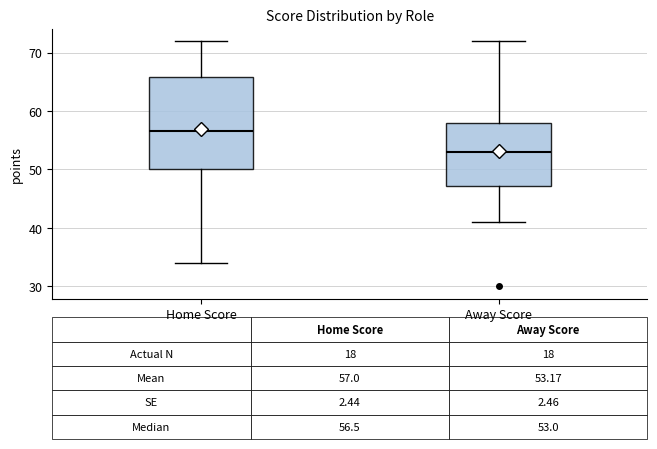

Comparing the boxes themselves (not the whiskers), which one is the tallest?

Home Score